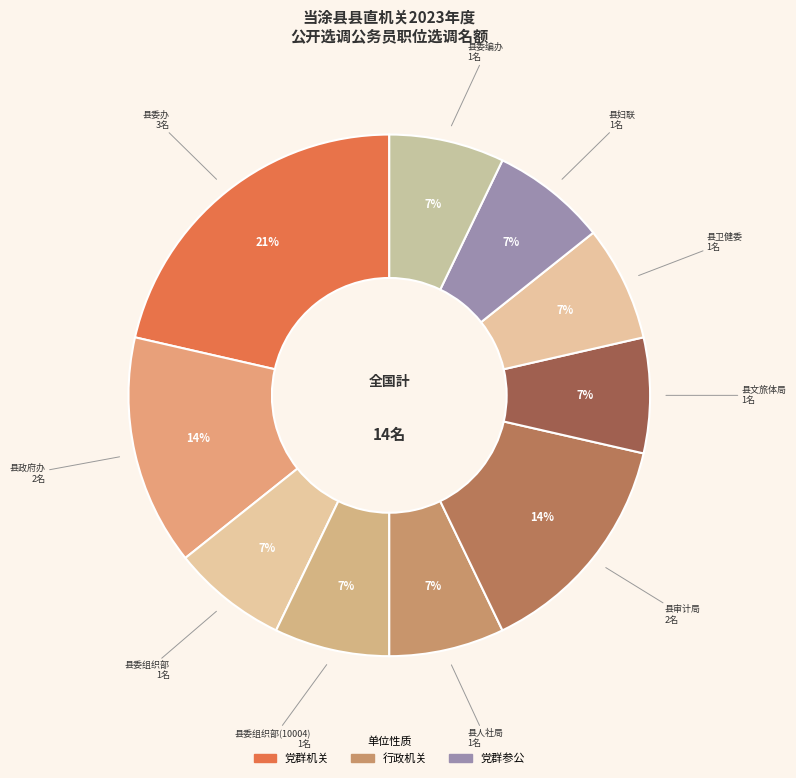

Rank the categories by value from highest to lowest.

县委办, 县政府办, 县审计局, 县委组织部, 县委组织部(10004), 县人社局, 县文旅体局, 县卫健委, 县妇联, 县委编办